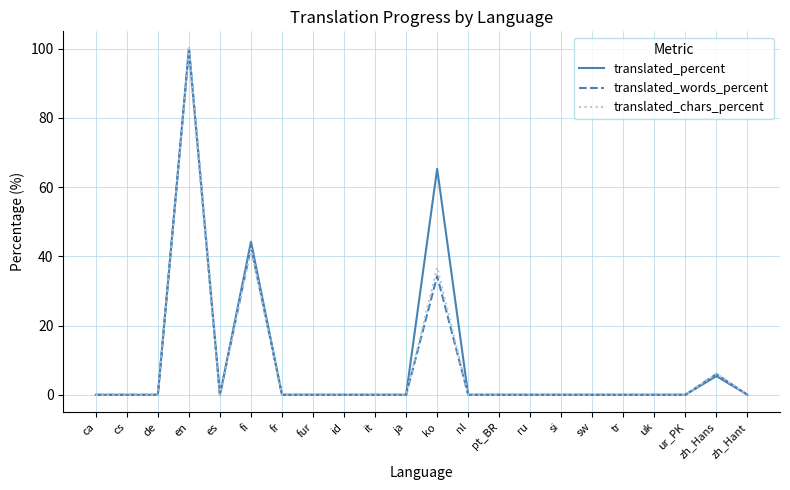

At which label is translated_percent closest to 50?

fi